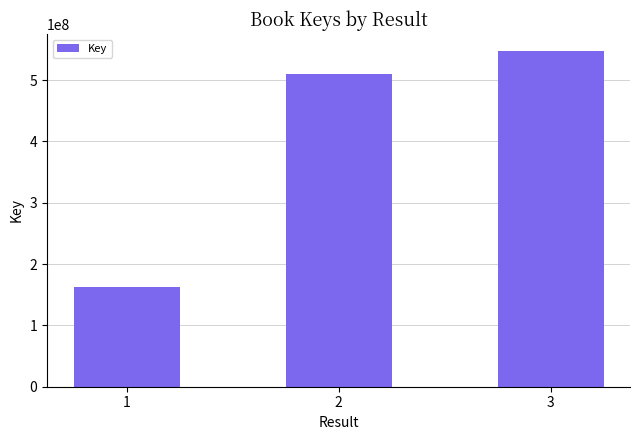

What is the greatest value displayed?

547716439